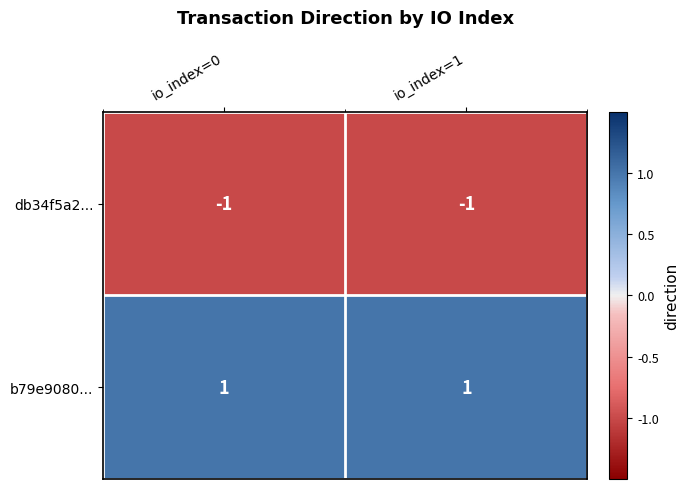

Is the value of db34f5a2... at io_index=1 greater than the value of b79e9080... at io_index=1?

No